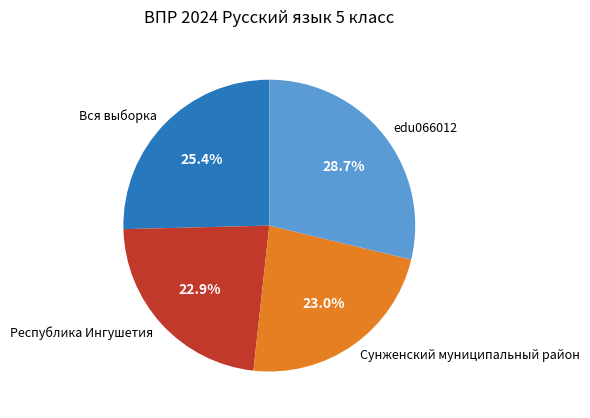

To the nearest percent, what portion does edu066012 represent?

29%